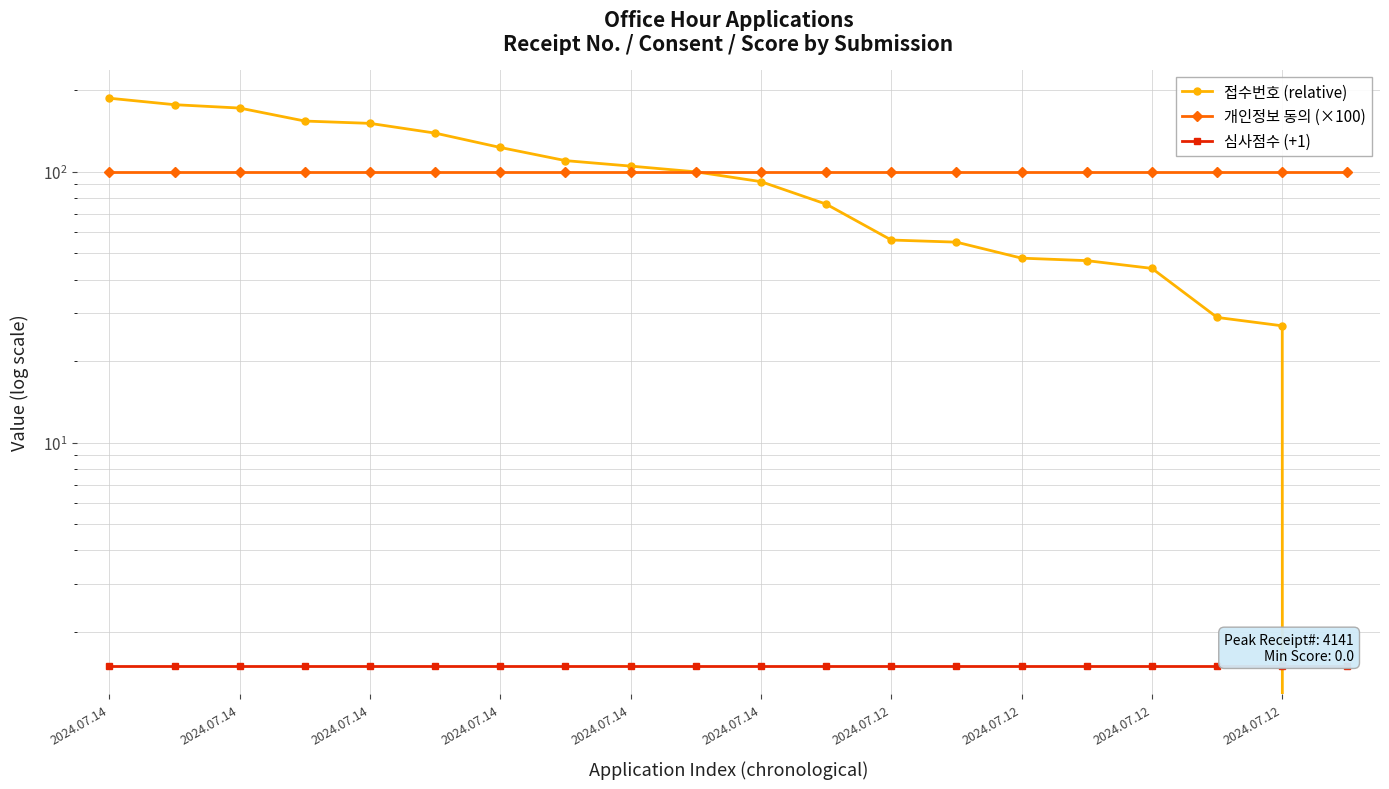

What is the total value across all series at 2024.07.14?

288.5